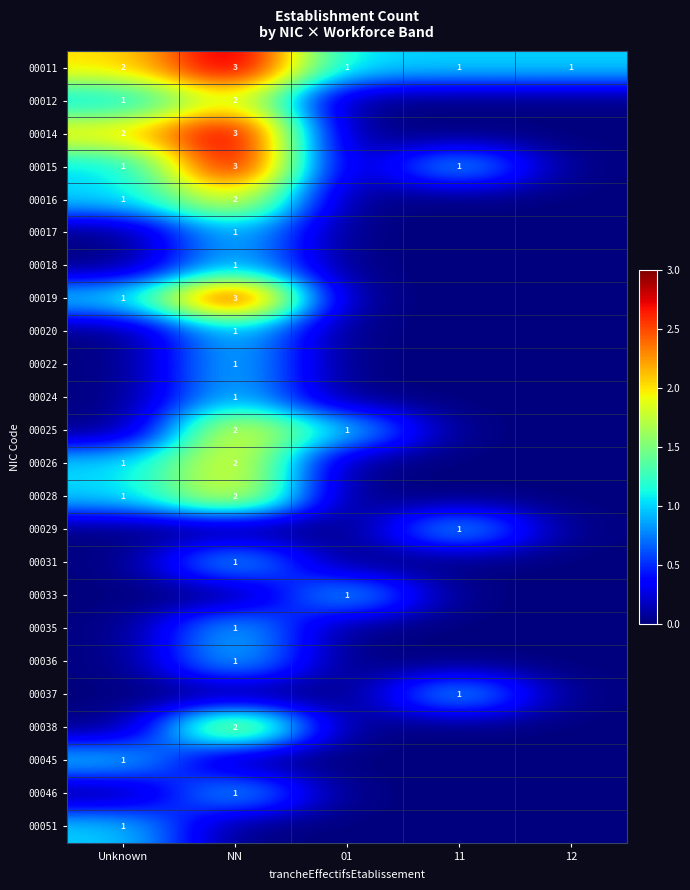

What is the total value across all series at Unknown?

12